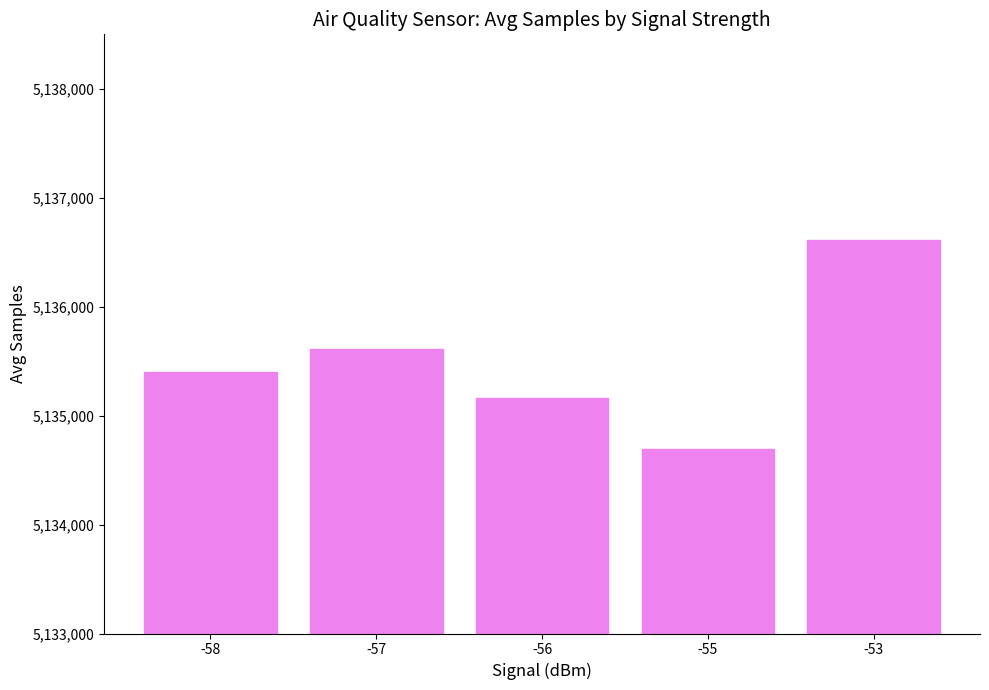

Reading right to left, extract all data points from this chart.

-53=5136613	-55=5134693	-56=5135159	-57=5135608	-58=5135402